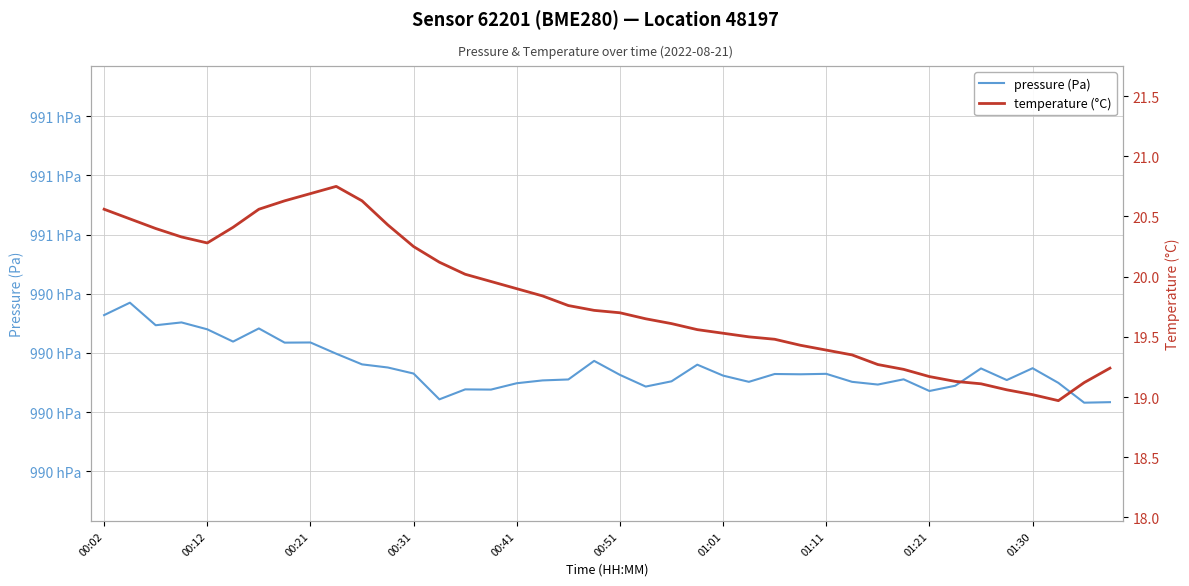

Reading left to right, list all the values displayed in this chart.

pressure (Pa): 99041.0	99046.2	99036.7	99037.9	99035.0	99029.8	99035.3	99029.3	99029.4	99024.7	99020.2	99018.8	99016.3	99005.4	99009.6	99009.5	99012.2	99013.4	99013.8	99021.6	99015.7	99010.8	99013.0	99020.0	99015.4	99012.8	99016.1	99016.0	99016.2	99012.8	99011.6	99013.8	99008.9	99011.1	99018.4	99013.5	99018.5	99012.3	99004.0	99004.2
temperature (°C): 20.6	20.5	20.4	20.3	20.3	20.4	20.6	20.6	20.7	20.8	20.6	20.4	20.2	20.1	20.0	20.0	19.9	19.8	19.8	19.7	19.7	19.6	19.6	19.6	19.5	19.5	19.5	19.4	19.4	19.4	19.3	19.2	19.2	19.1	19.1	19.1	19.0	19.0	19.1	19.2